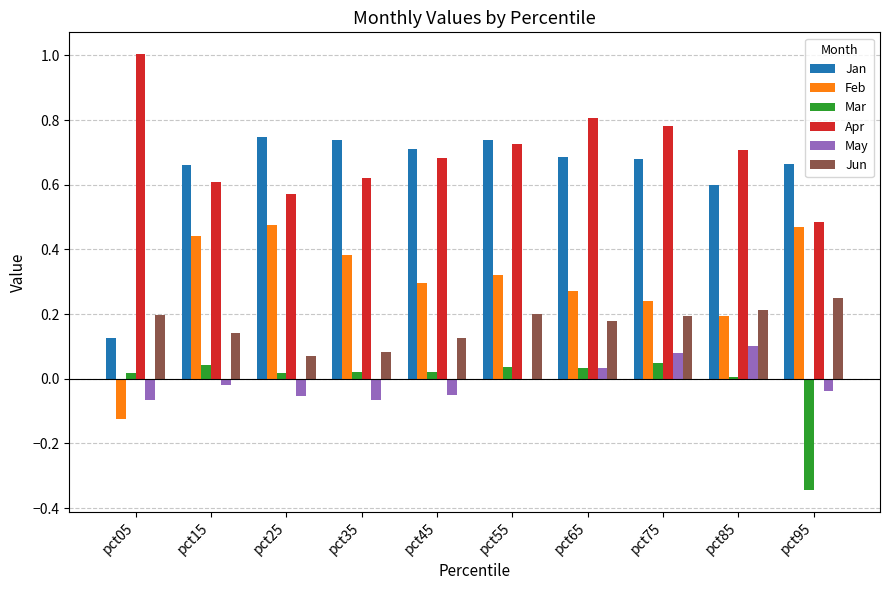

Which series changed the most between pct05 and pct65?

Jan